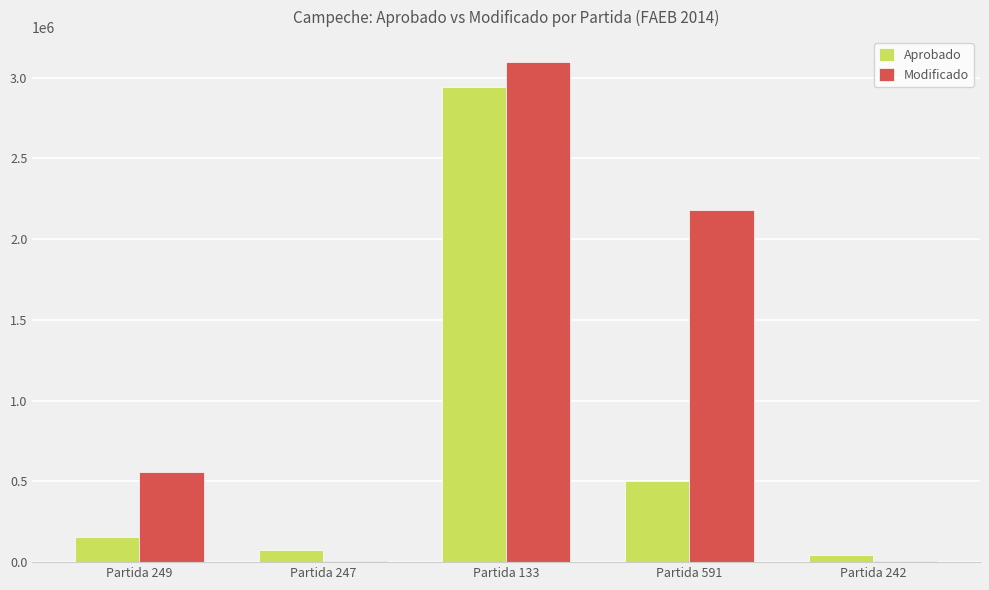

The value of Aprobado at Partida 133 is 2945843.1. True or false?

True